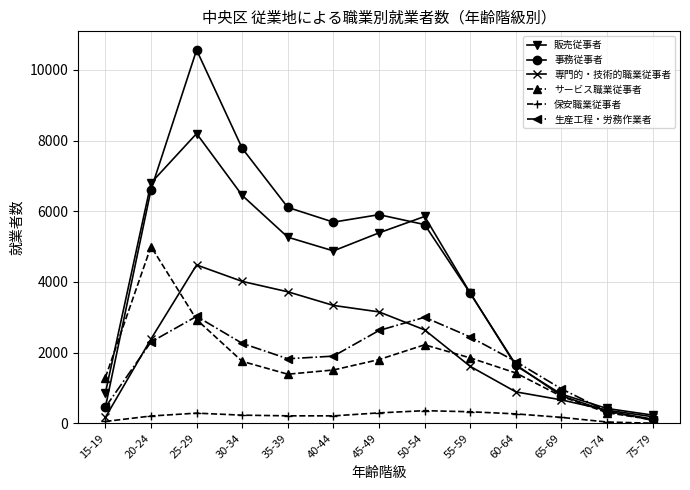

True or false: 販売従事者 and 保安職業従事者 intersect in this chart.

False